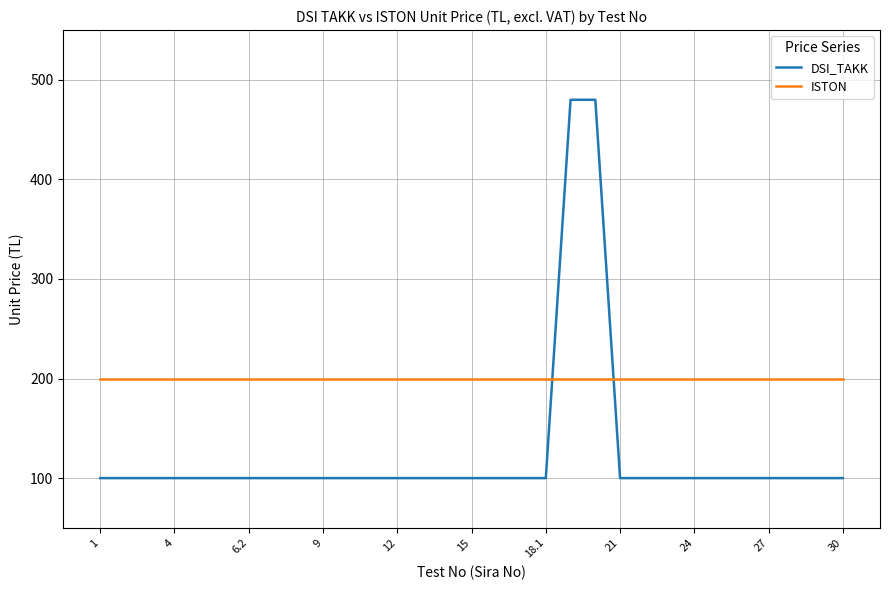

What is the minimum value for DSI_TAKK?

100